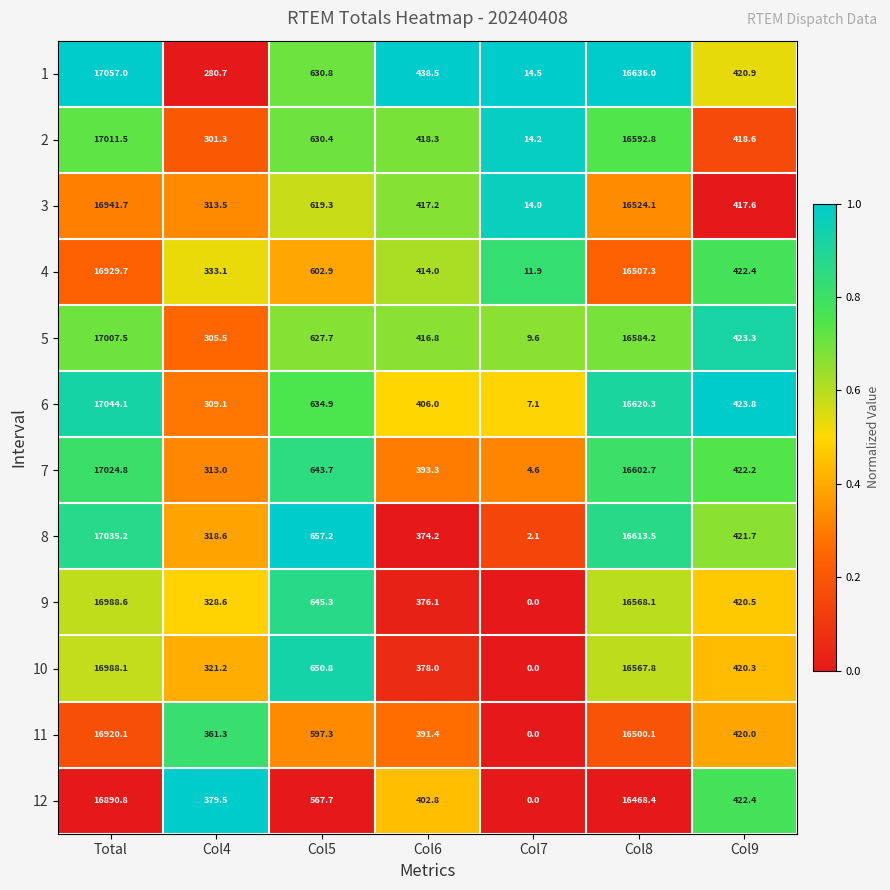

What is the sum of the 8 values at Col7 and Col4?

320.7